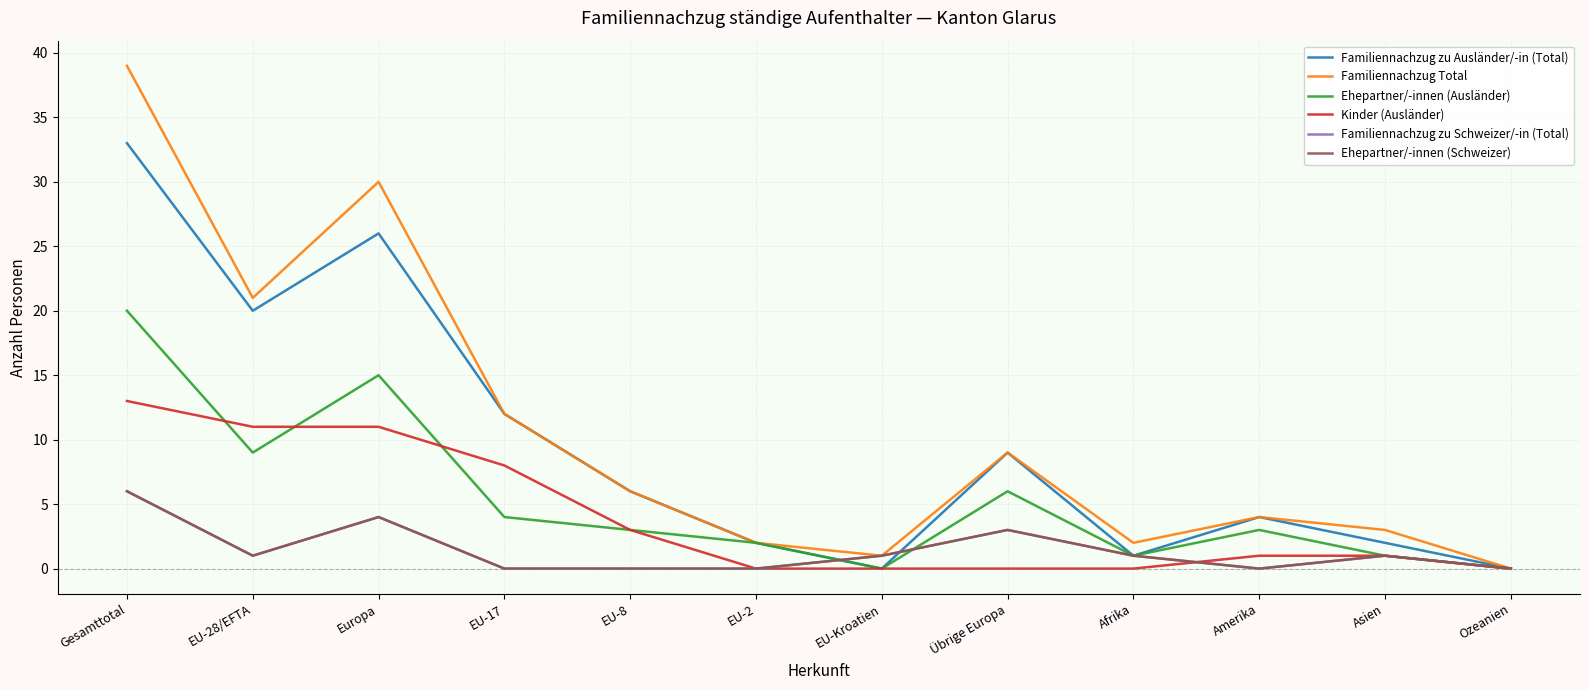

Between EU-8 and Gesamttotal, which is larger?

Gesamttotal